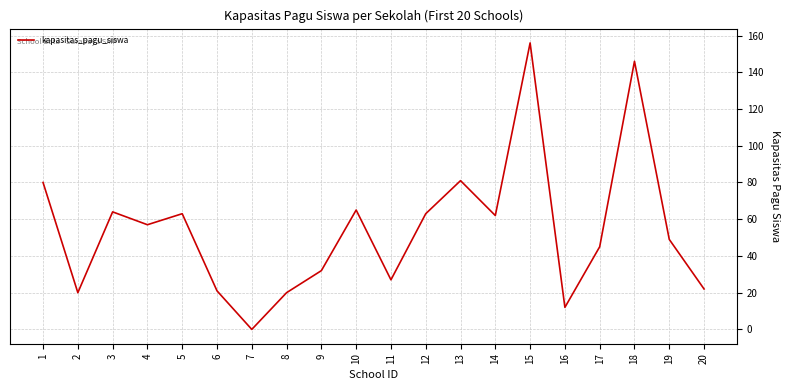

What is the difference between the maximum and minimum values?

156